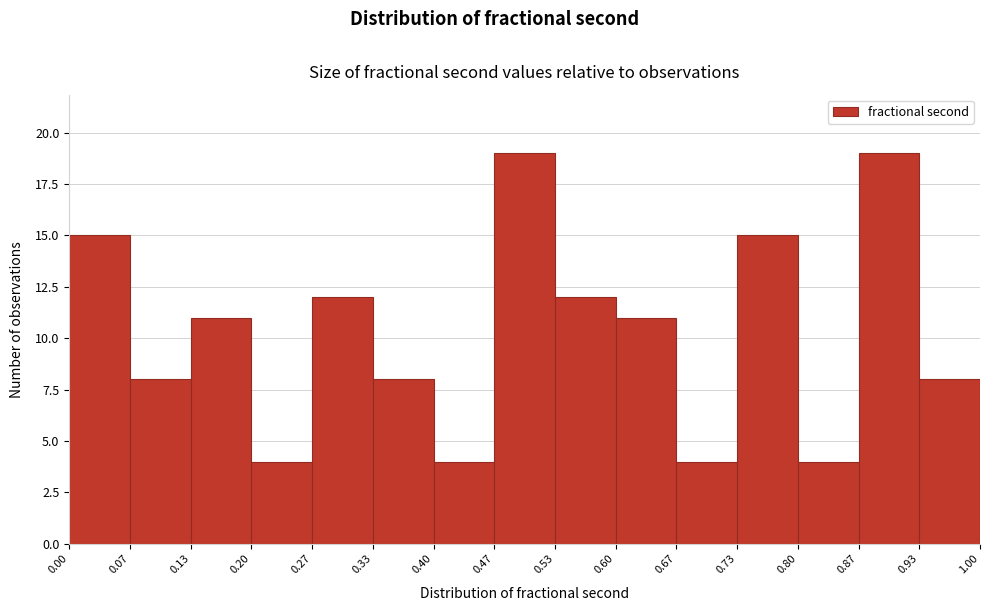

How tall is the bar that spans 0.07 to 0.13 on the x-axis? The values are not printed on the chart, so give them approximately, as read against the axis.

8